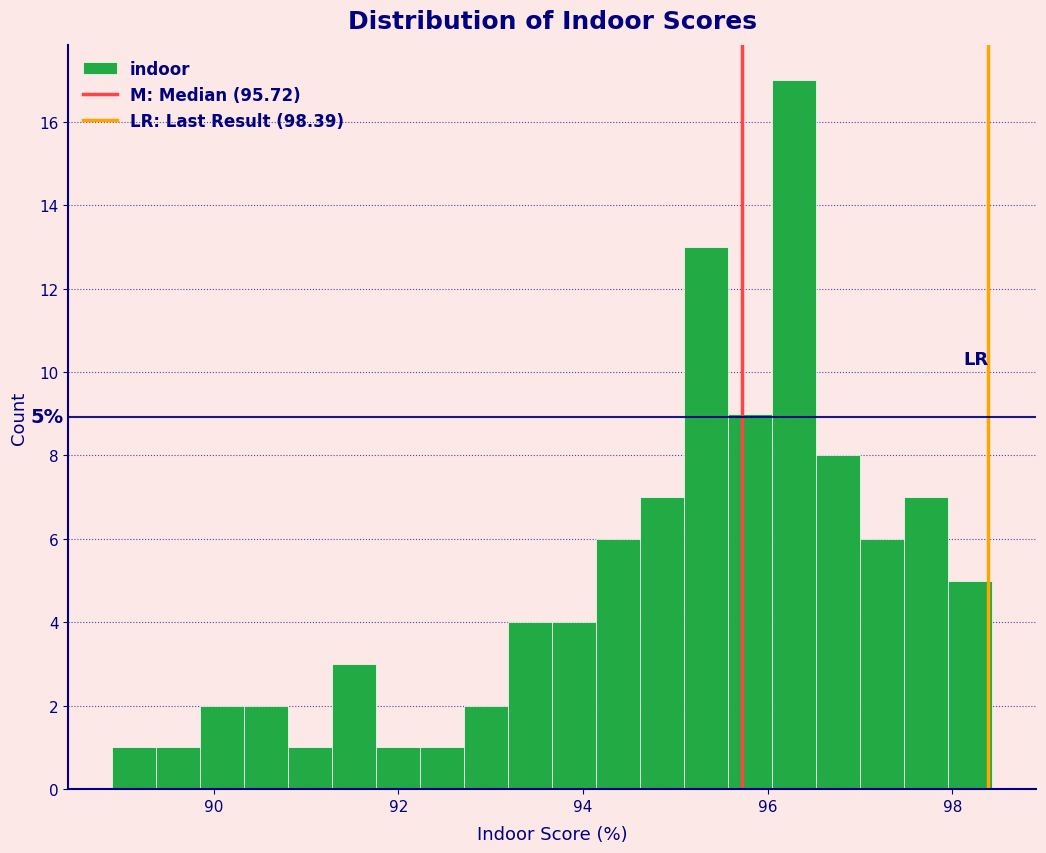

Read against the x-axis, roughly where is the centre of the tallest bar?

96.2